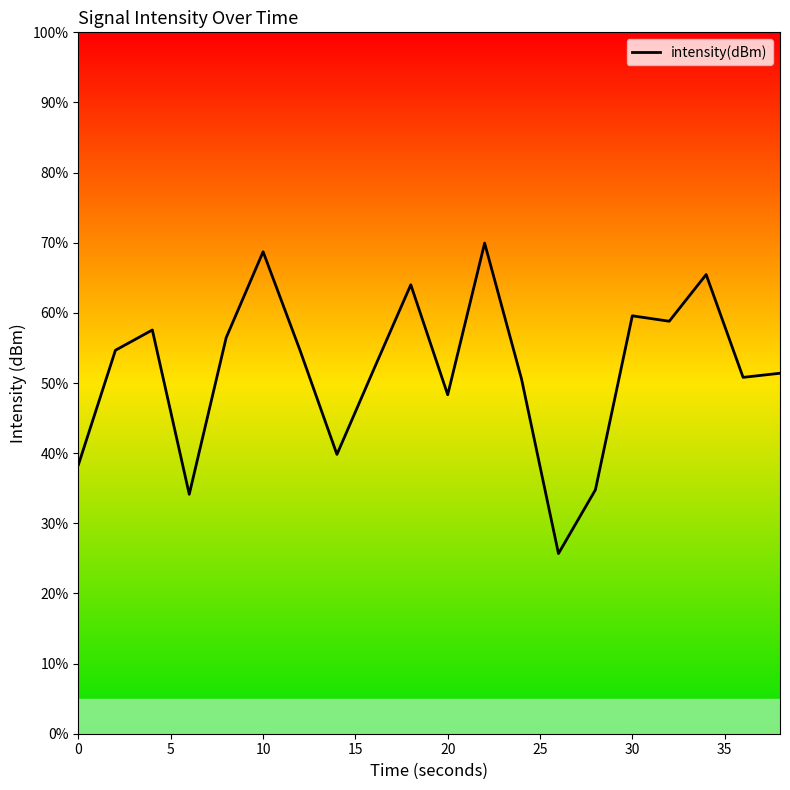

What is the difference between the second highest and second lowest values?

34.6